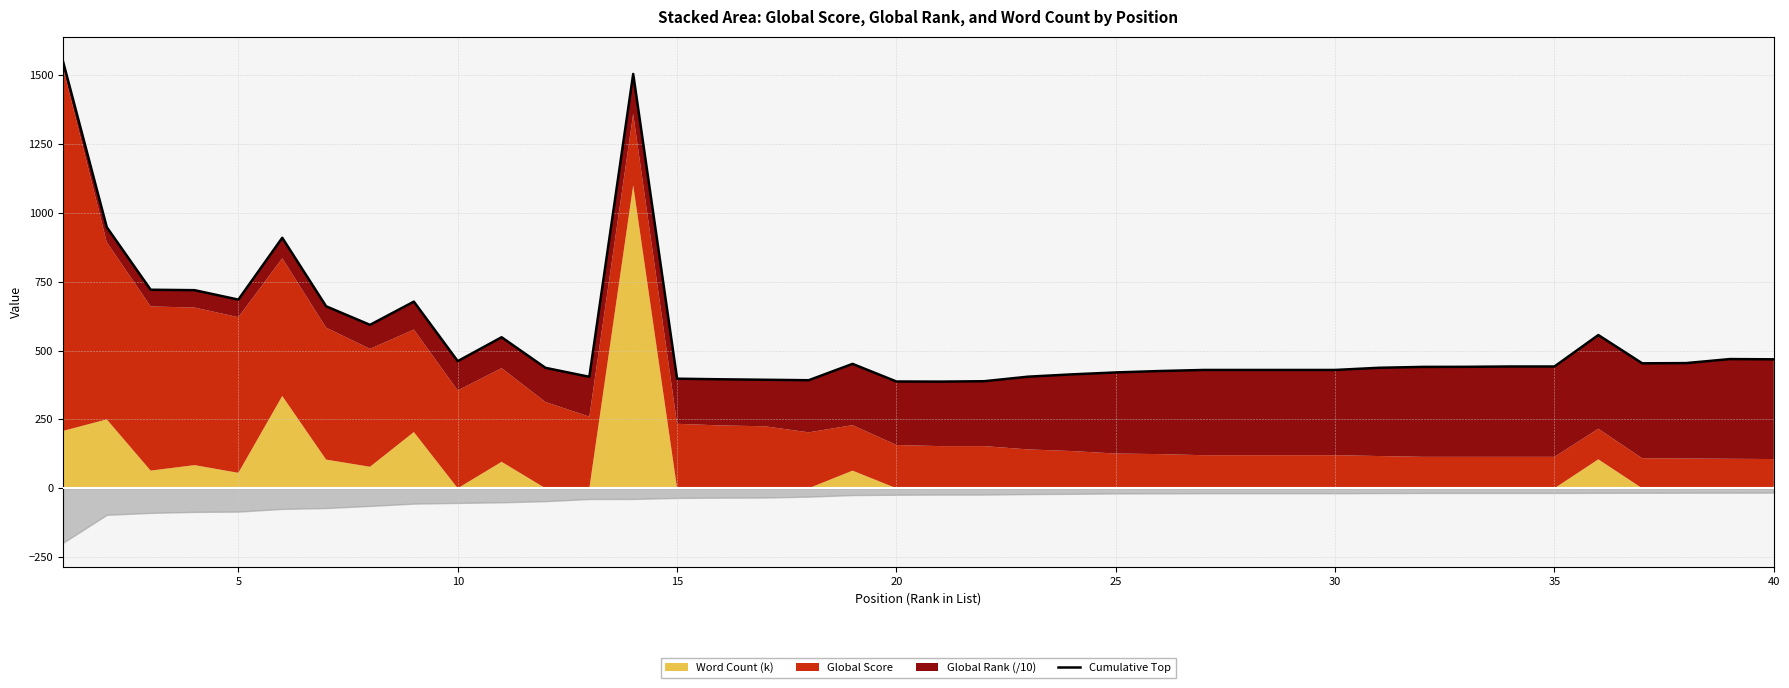

What is the difference between the maximum and minimum values?

1164.0